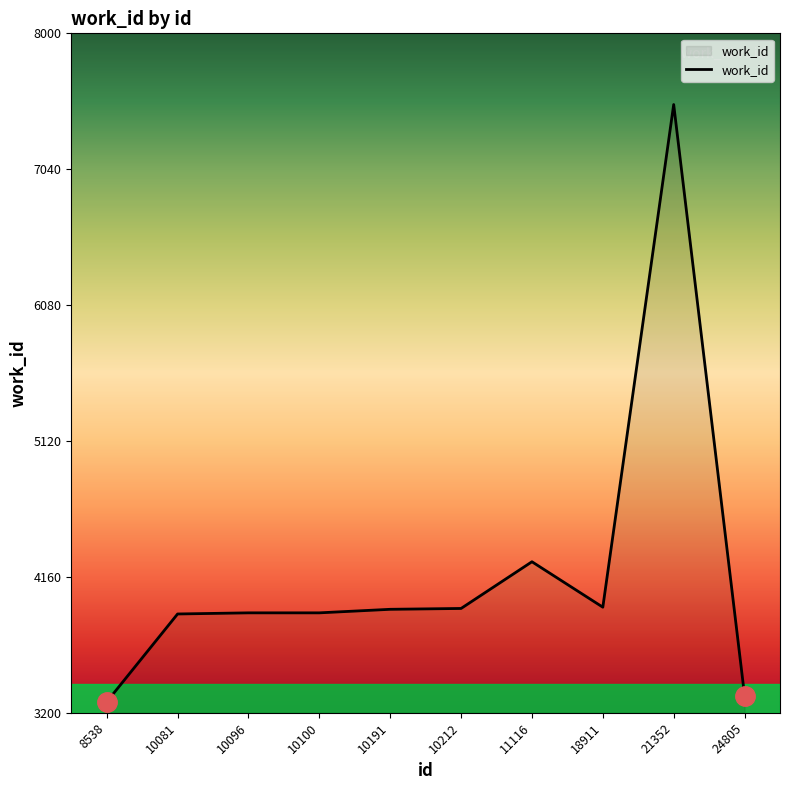

What is the sum of the values at 18911 and 10096?

7852